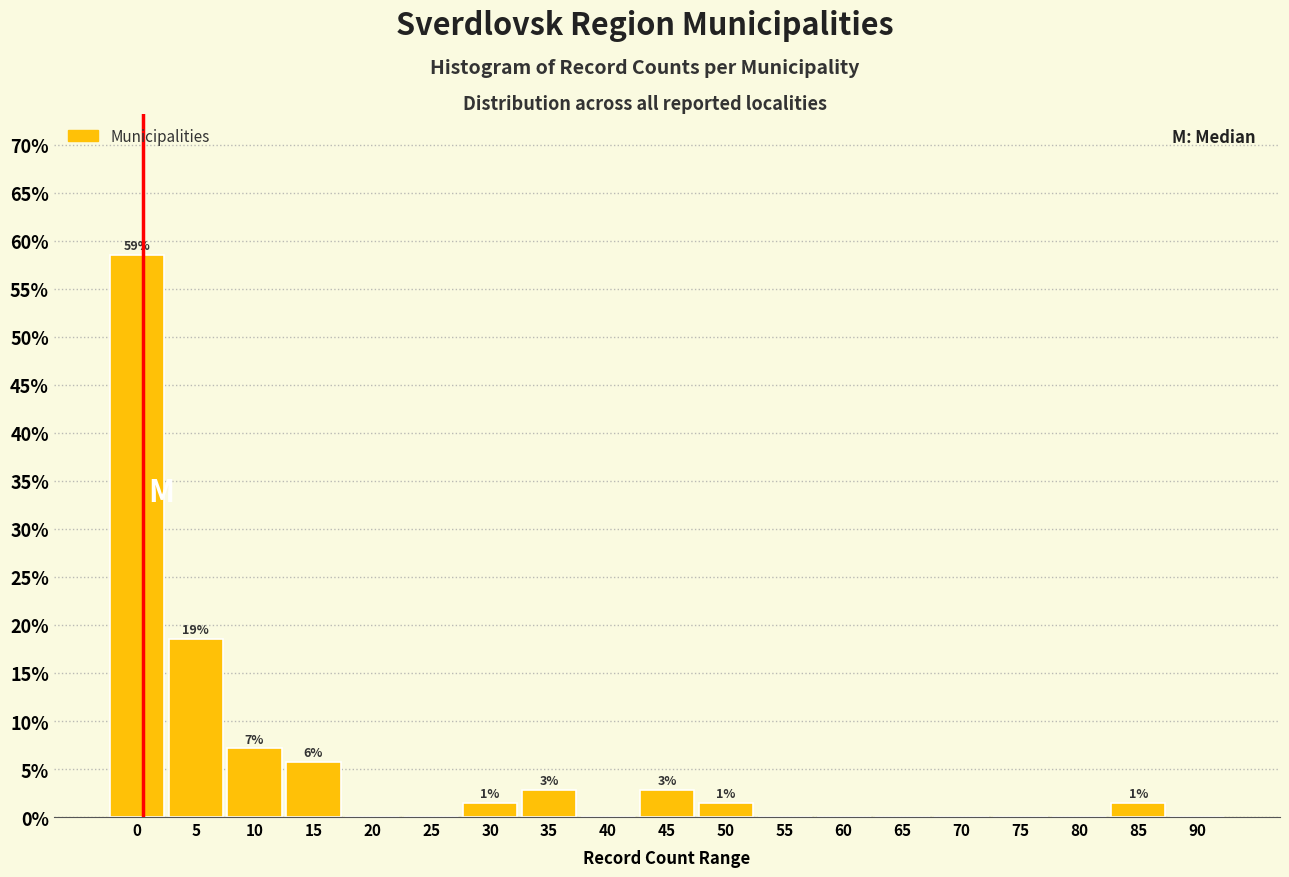

Reading left to right, extract all data points from this chart.

0=58.6	5=18.6	10=7.1	15=5.7	20=0.0	25=0.0	30=1.4	35=2.9	40=0.0	45=2.9	50=1.4	55=0.0	60=0.0	65=0.0	70=0.0	75=0.0	80=0.0	85=1.4	90=0.0